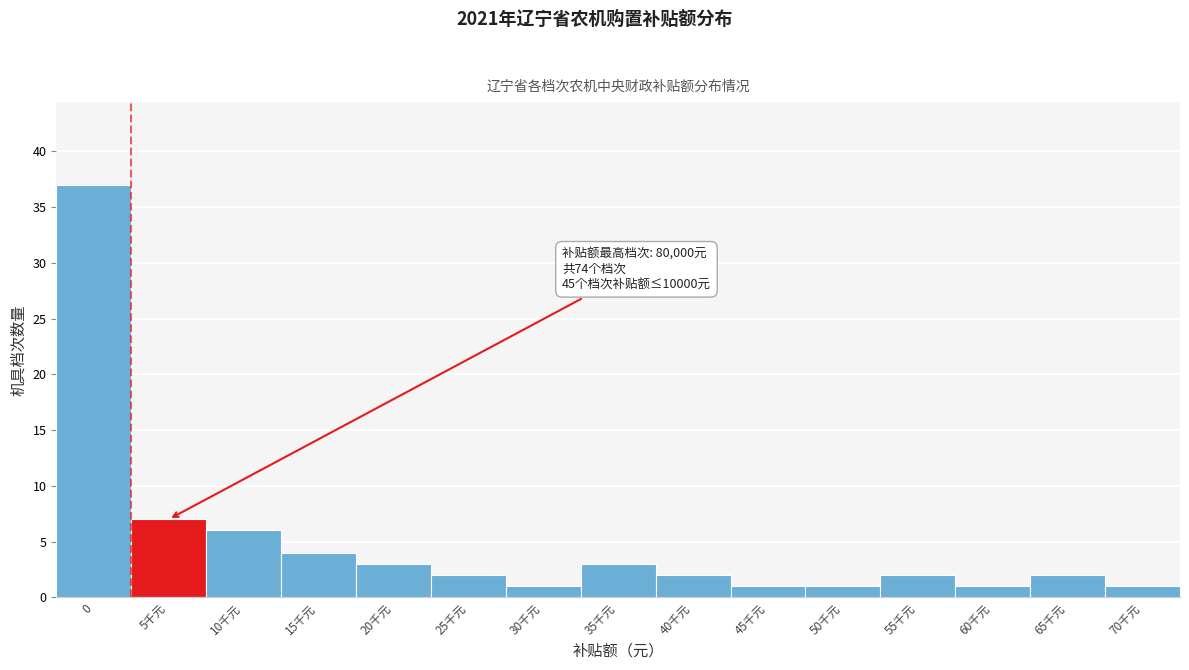

Reading left to right, transcribe all the data shown in this chart.

37	7	6	4	3	2	1	3	2	1	1	2	1	2	1